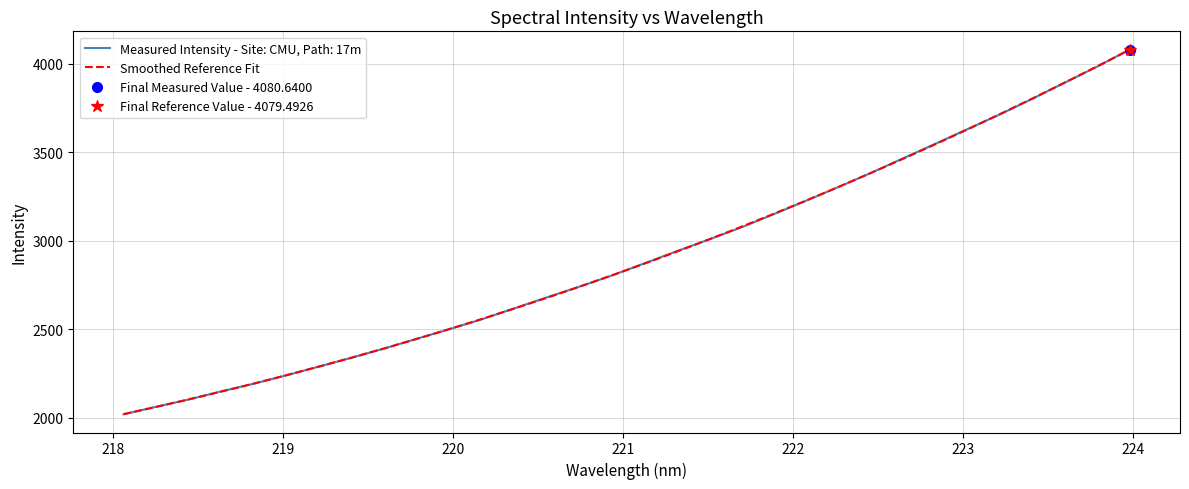

What is the label of the 7th point from the left?

223